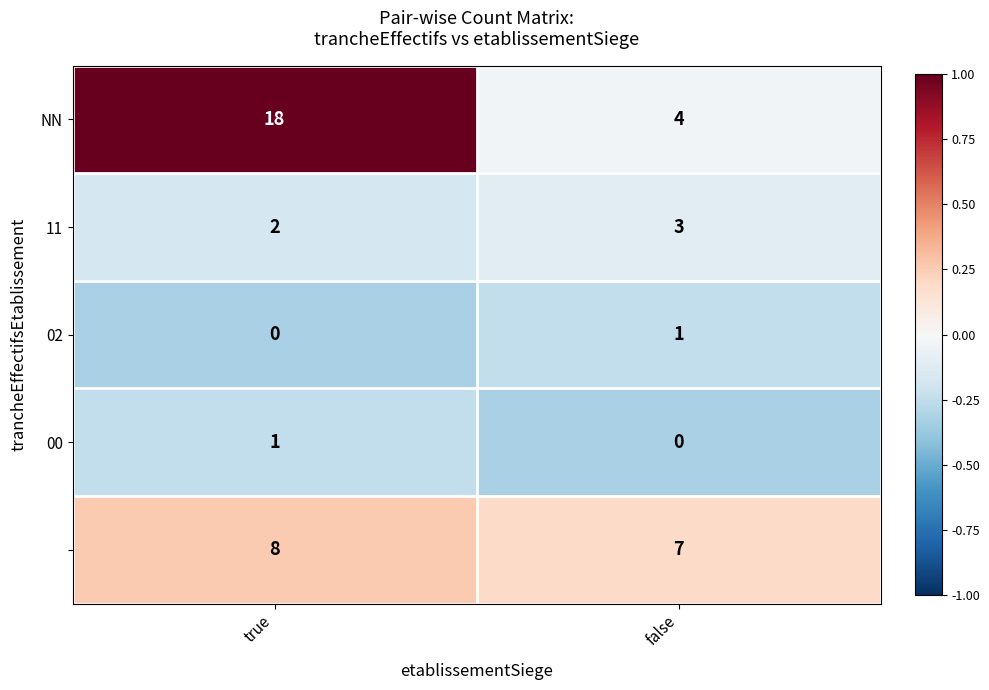

What is the maximum value shown in the chart?

18